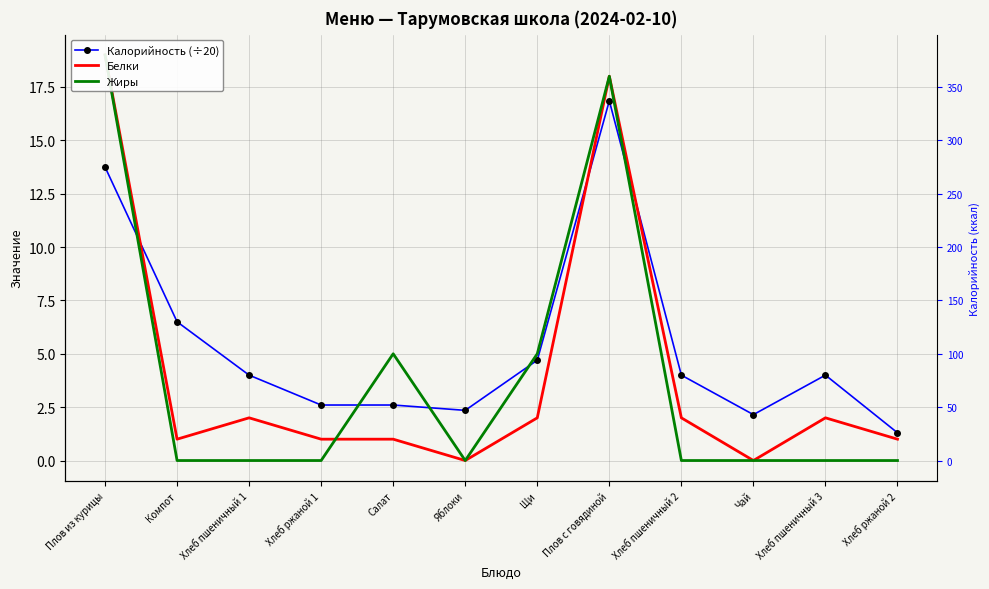

Does the chart have visible grid lines?

Yes